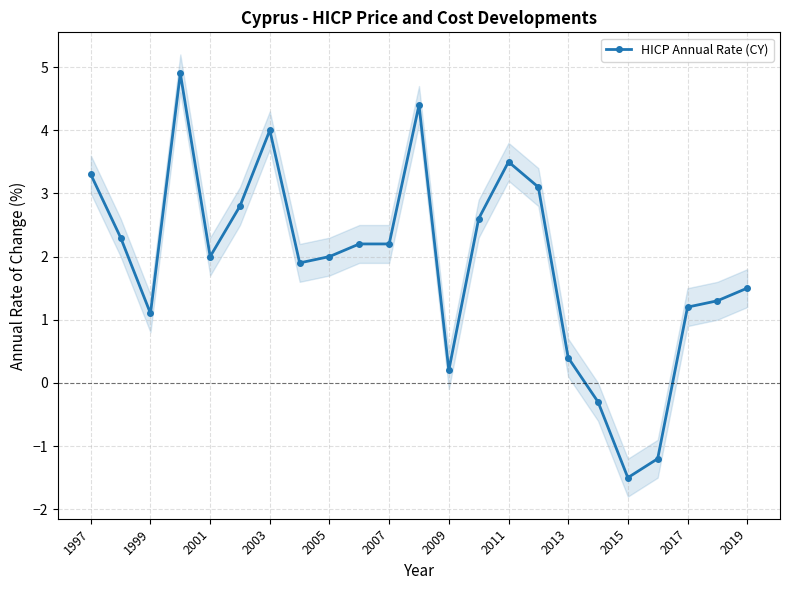

What is the minimum value for HICP Annual Rate (CY)?

-1.5